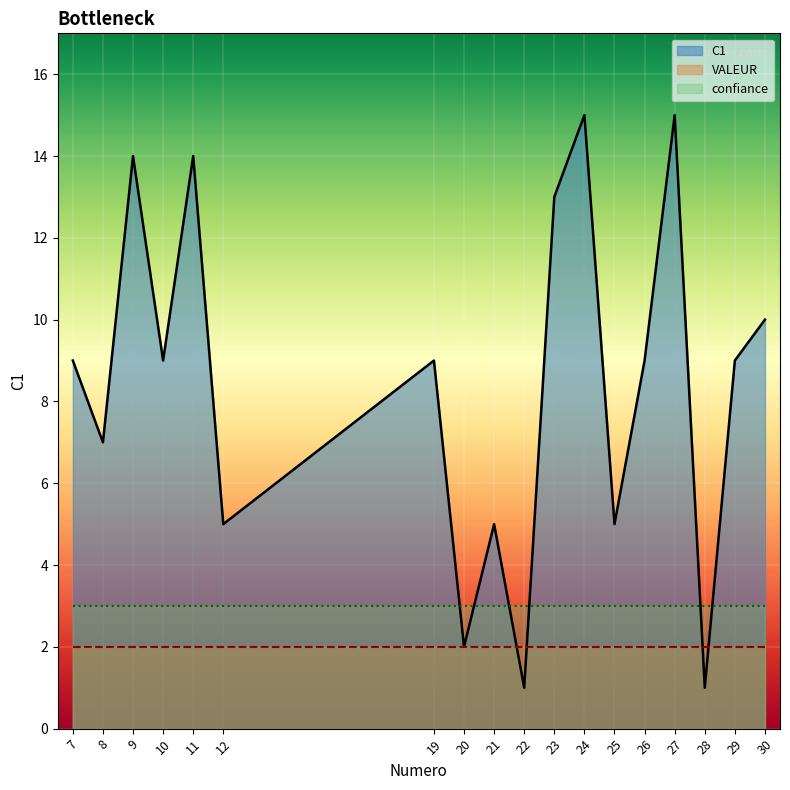

What is the spread (max minus min) of values at 23?

11